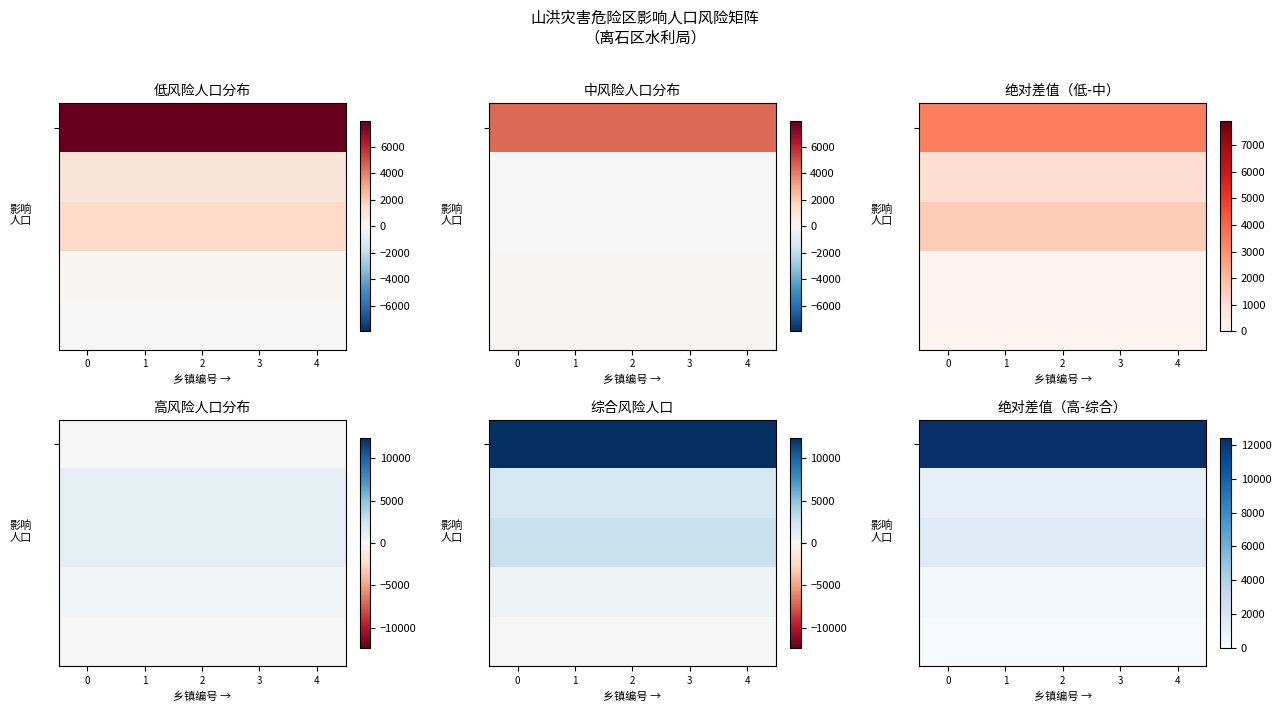

True or false: row_3 has a value of 235 at 0.

True